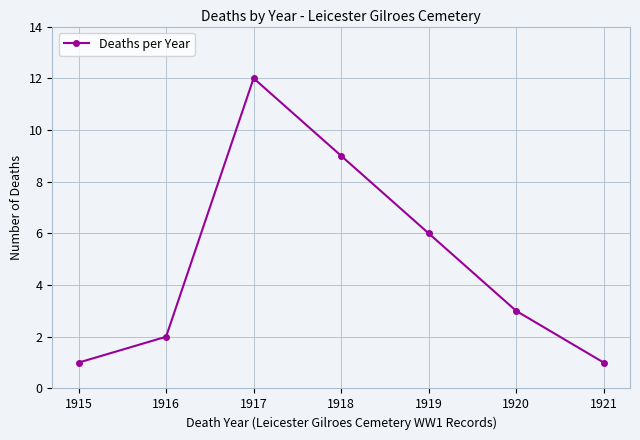

Where is the first local maximum?

1917